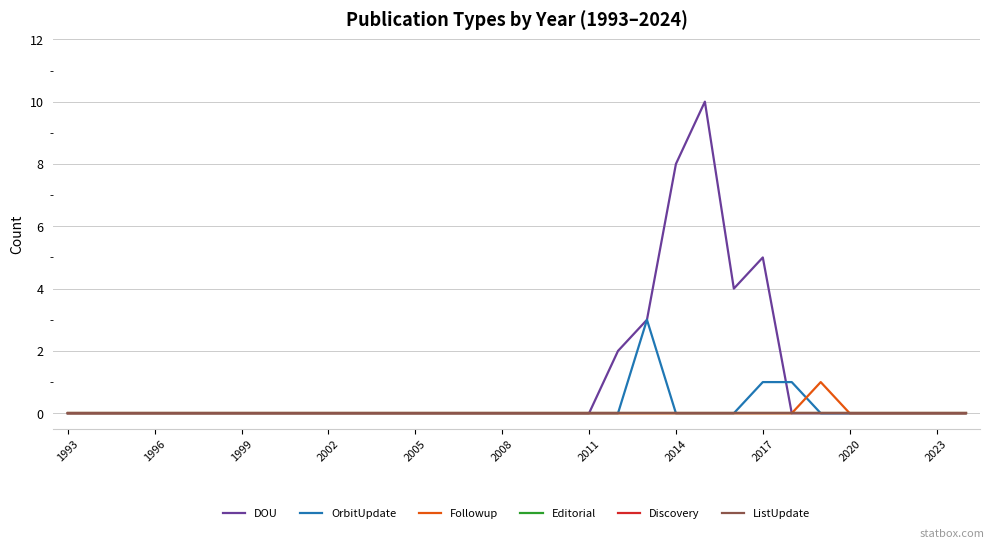

Does the chart display data point markers on the line(s)?

No